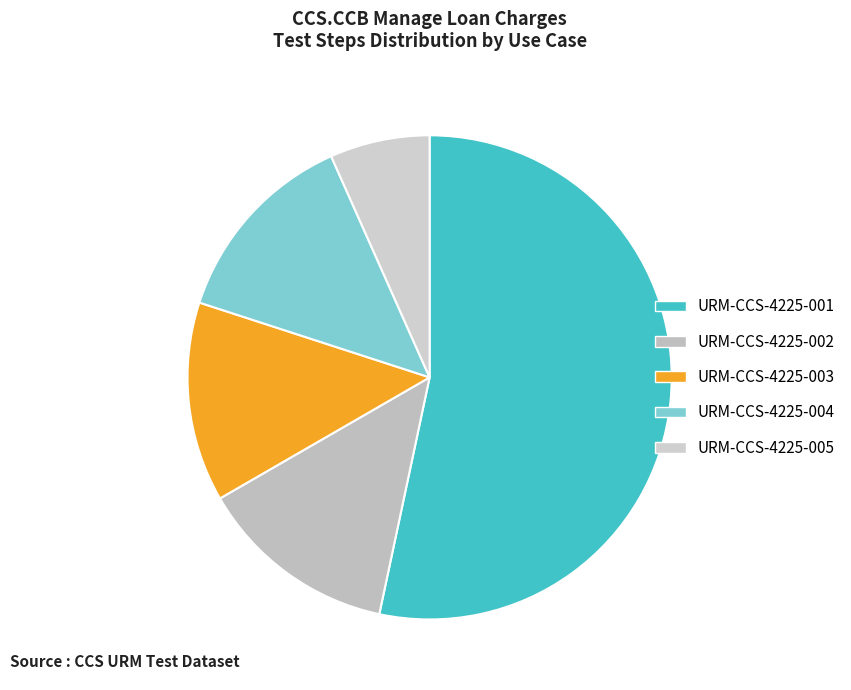

How many slices are in this pie chart?

5